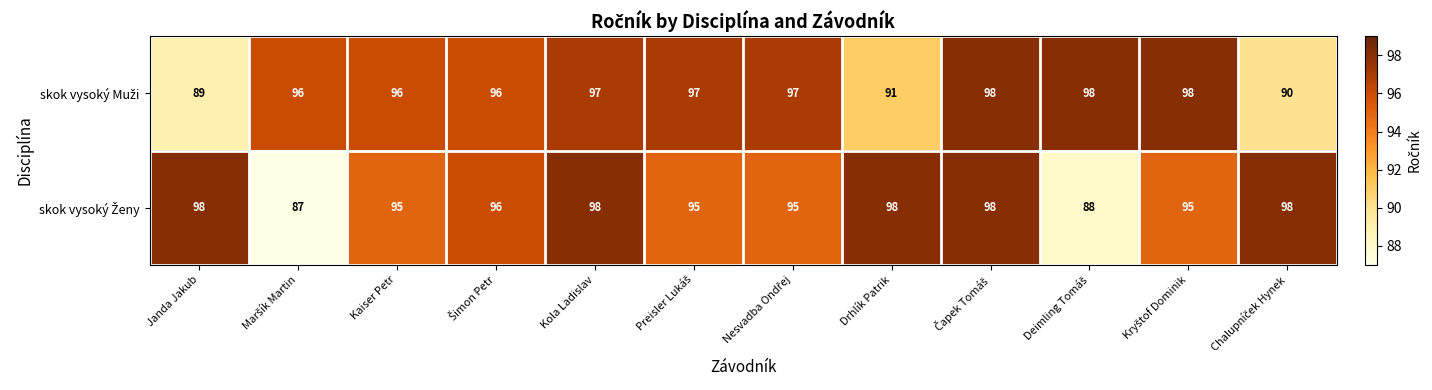

At how many categories does at least one series exceed 90?

12